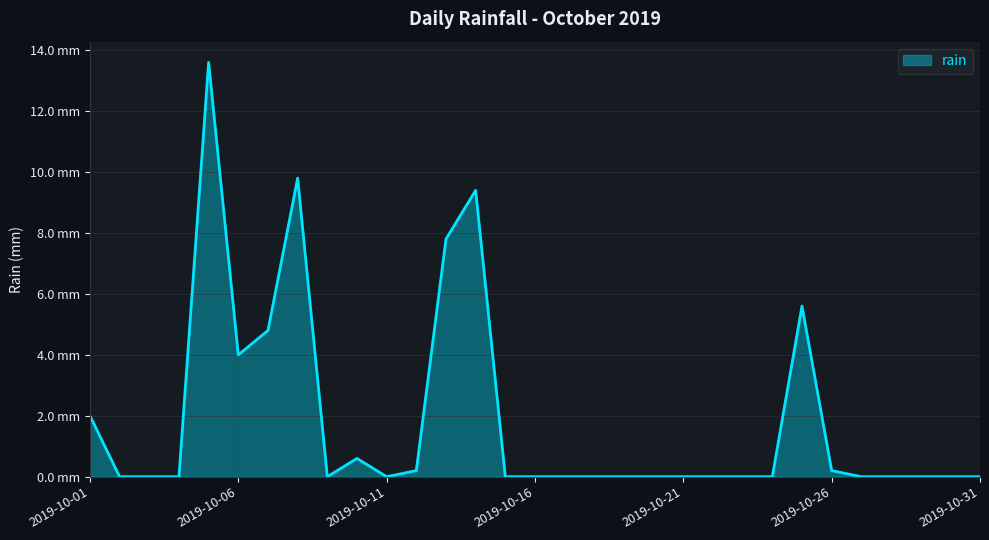

Reading left to right, transcribe all the data shown in this chart.

2019-10-01=2.0	2019-10-02=0.0	2019-10-03=0.0	2019-10-04=0.0	2019-10-05=13.6	2019-10-06=4.0	2019-10-07=4.8	2019-10-08=9.8	2019-10-09=0.0	2019-10-10=0.6	2019-10-11=0.0	2019-10-12=0.2	2019-10-13=7.8	2019-10-14=9.4	2019-10-15=0.0	2019-10-16=0.0	2019-10-17=0.0	2019-10-18=0.0	2019-10-19=0.0	2019-10-20=0.0	2019-10-21=0.0	2019-10-22=0.0	2019-10-23=0.0	2019-10-24=0.0	2019-10-25=5.6	2019-10-26=0.2	2019-10-27=0.0	2019-10-28=0.0	2019-10-29=0.0	2019-10-30=0.0	2019-10-31=0.0